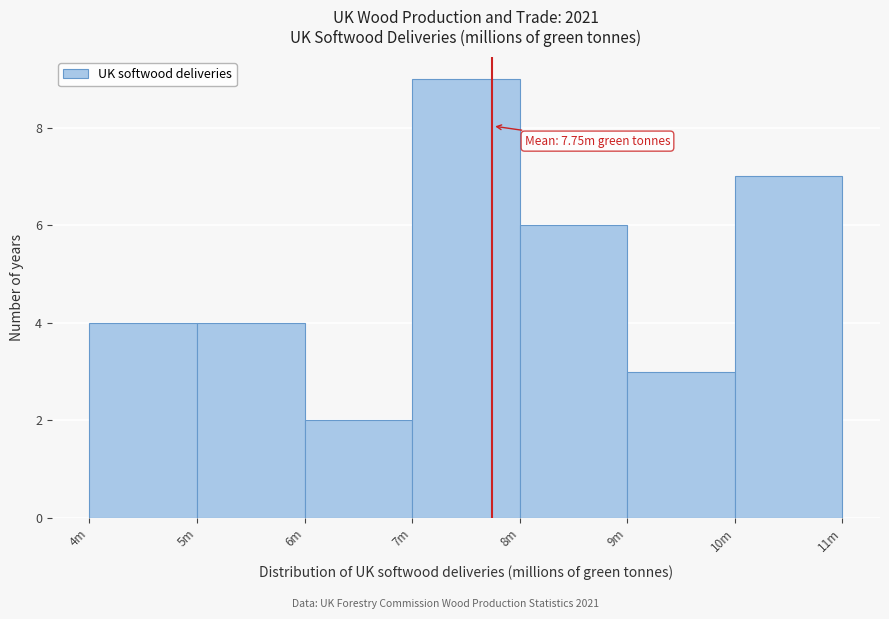

Reading right to left, extract all data points from this chart.

10m=7	9m=3	8m=6	7m=9	6m=2	5m=4	4m=4